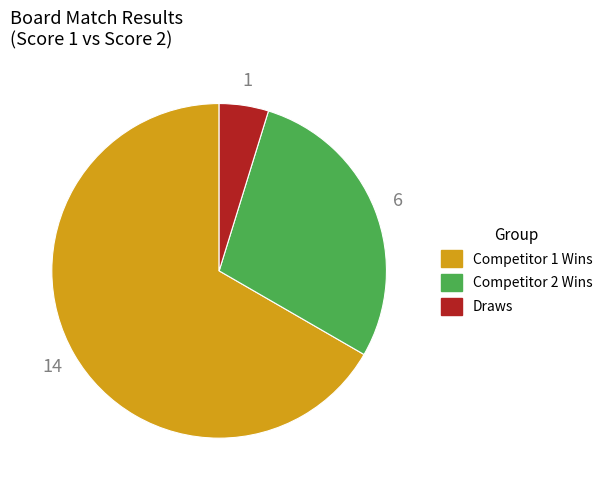

How many slices are in this pie chart?

3